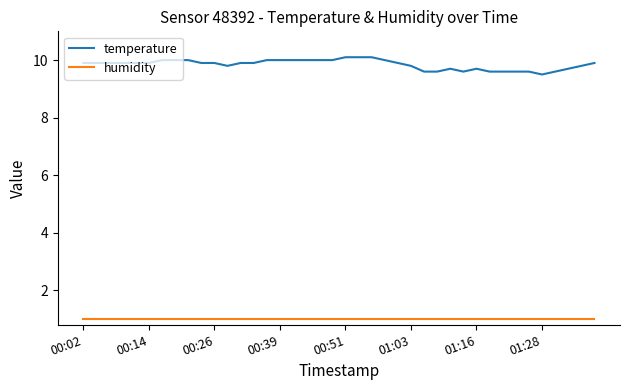

Which series has the largest range (max minus min)?

temperature